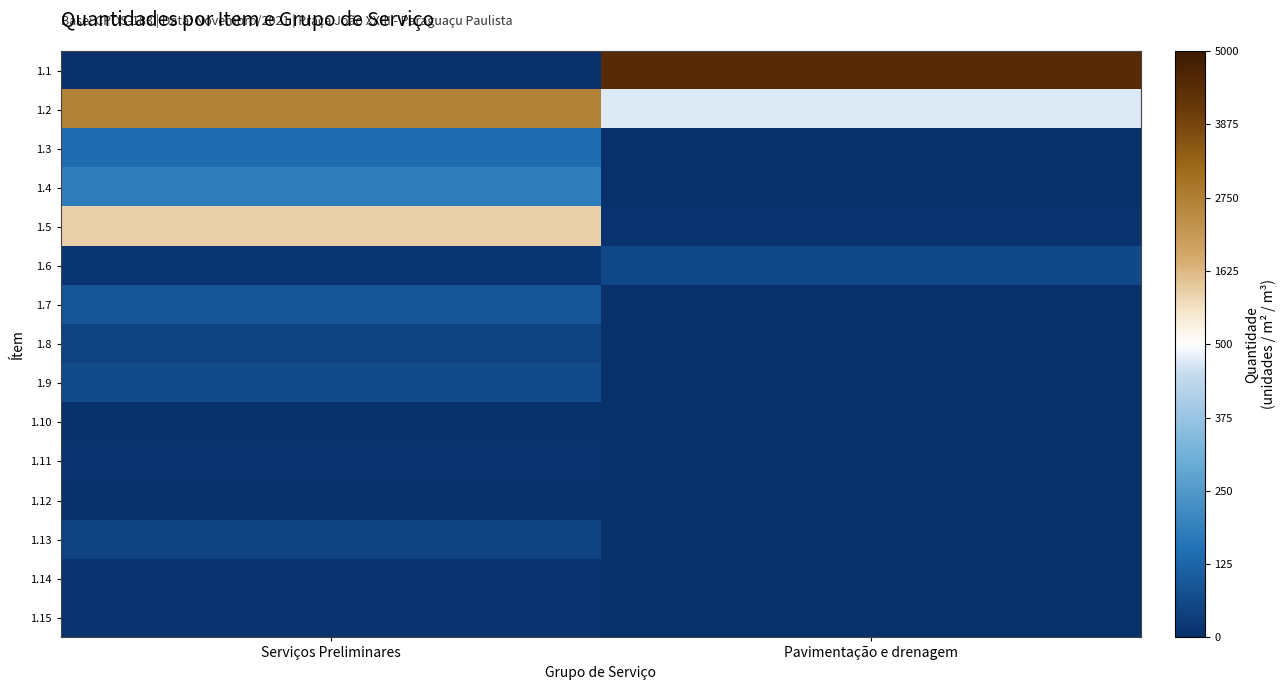

Rank the series by their maximum value, from highest to lowest.

1.1, 1.2, 1.5, 1.4, 1.3, 1.7, 1.9, 1.6, 1.8, 1.13, 1.11, 1.14, 1.15, 1.10, 1.12